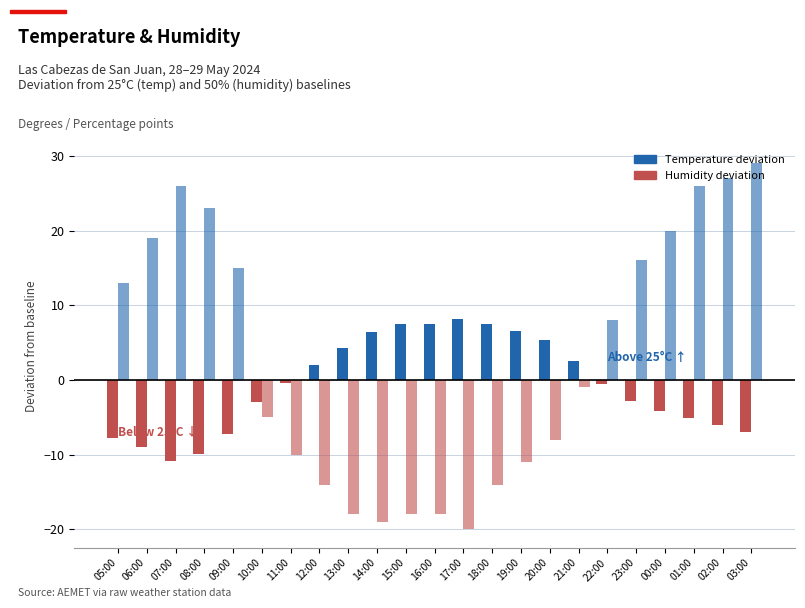

Does the chart contain stacked bars?

No